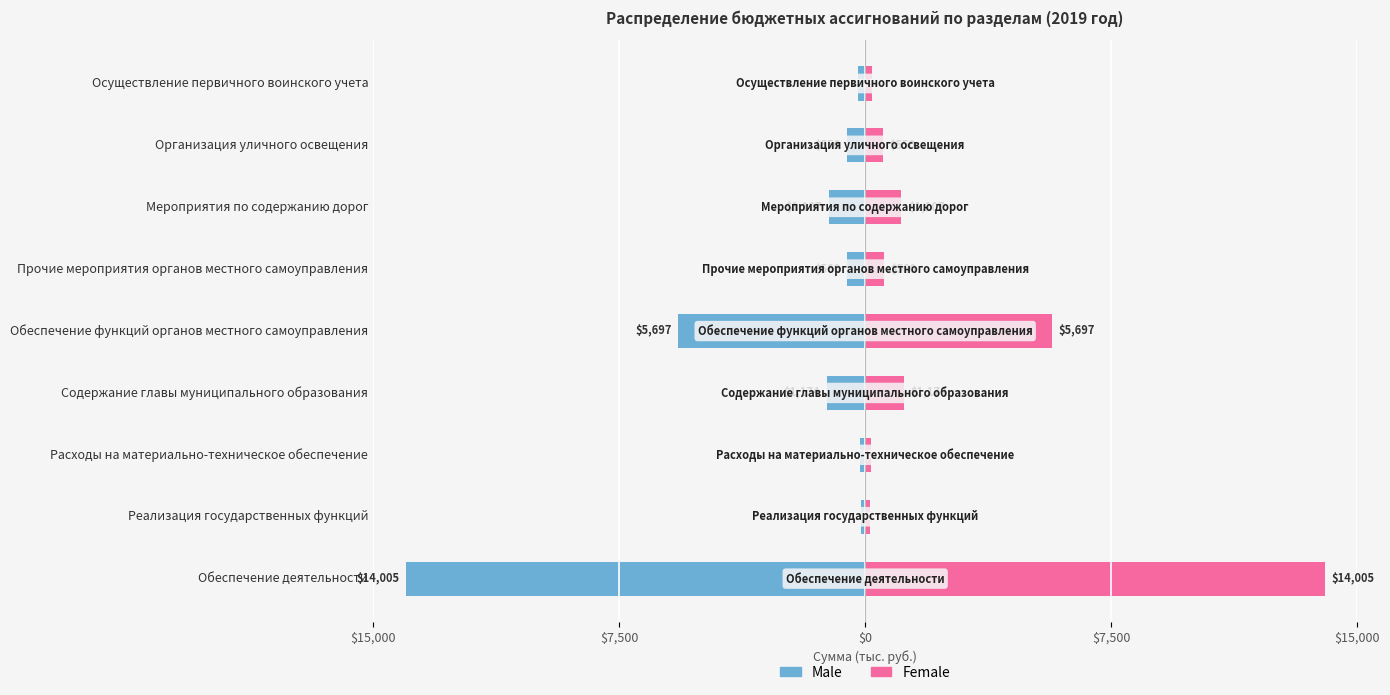

Which series has the largest total across all categories?

Female